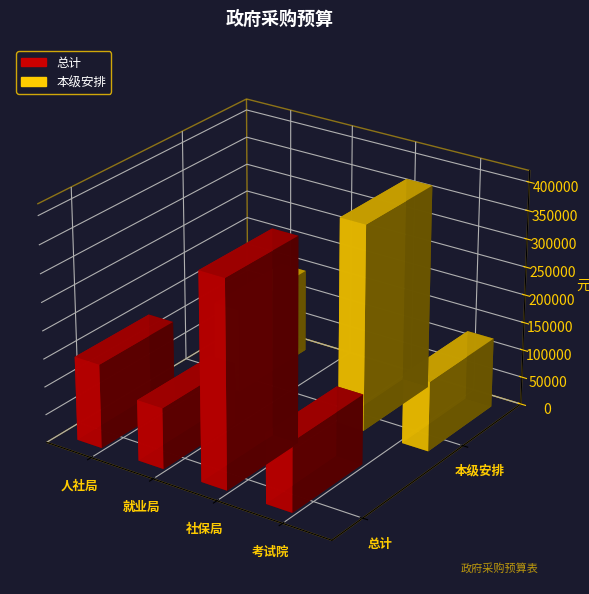

What position from the right is 玉溪市人力资源和社会保障局?

4